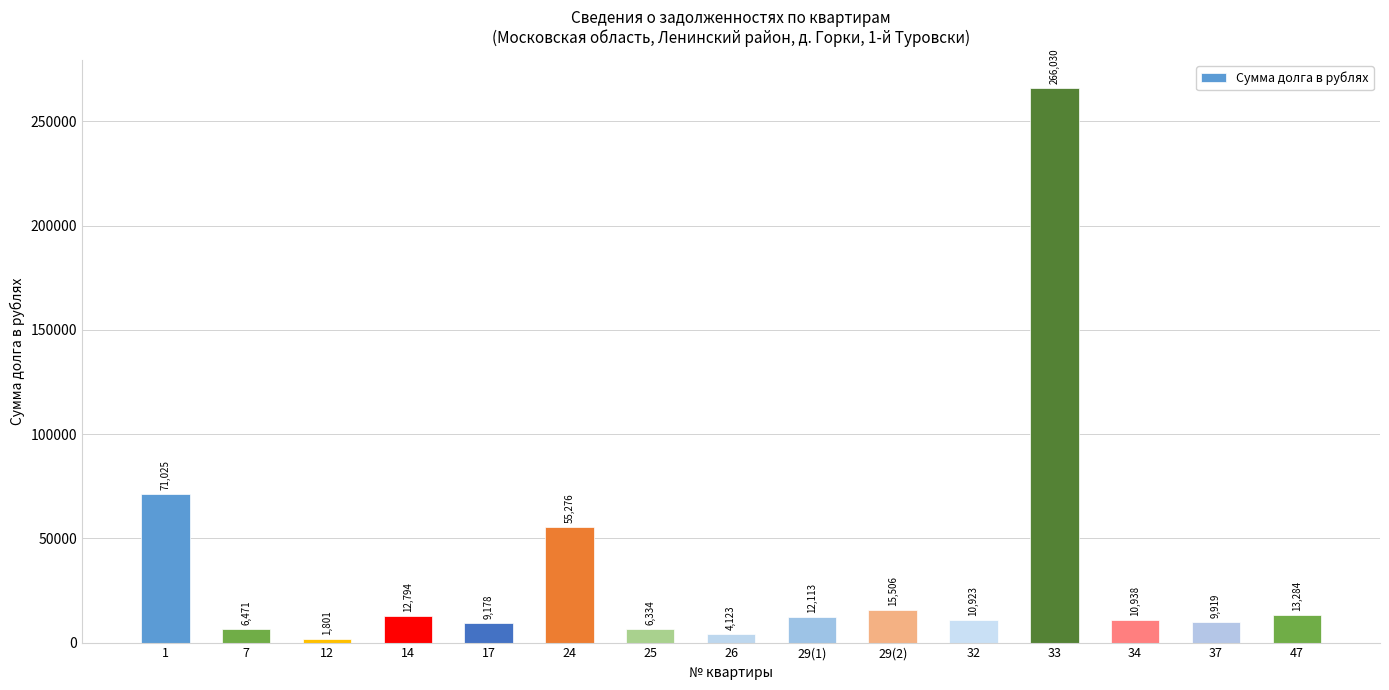

How many data points does each series have?

15